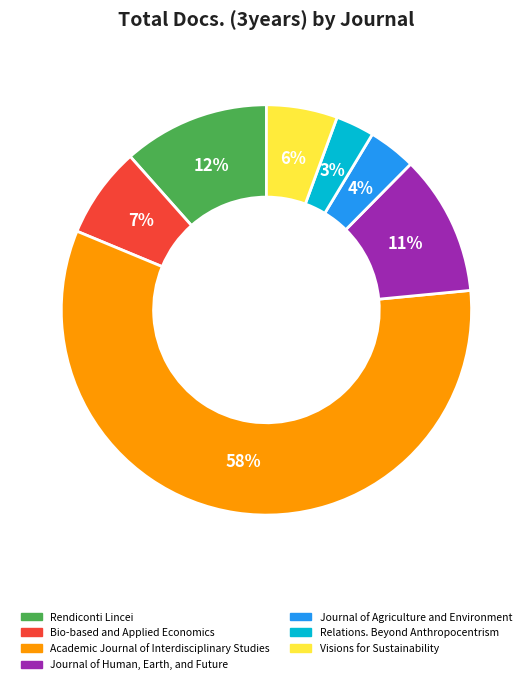

True or false: Rendiconti Lincei accounts for 12% of the total.

True